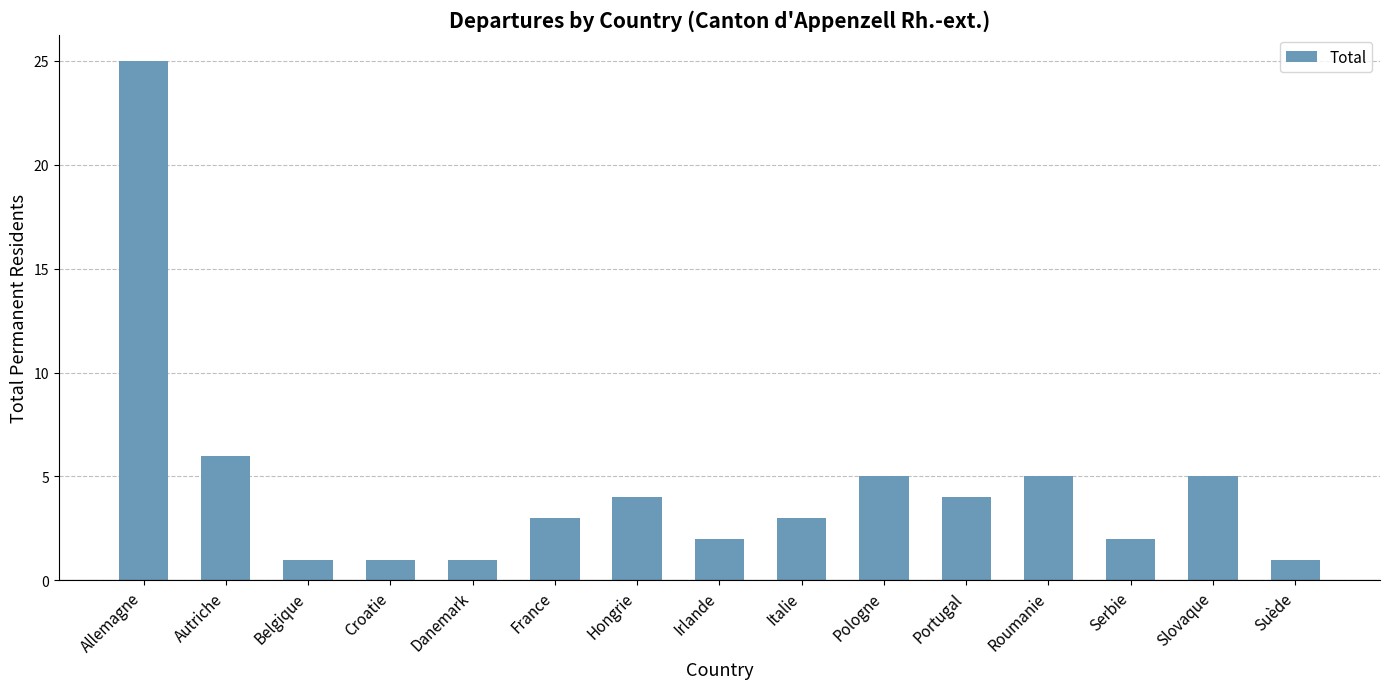

What is the sum of all values?

68